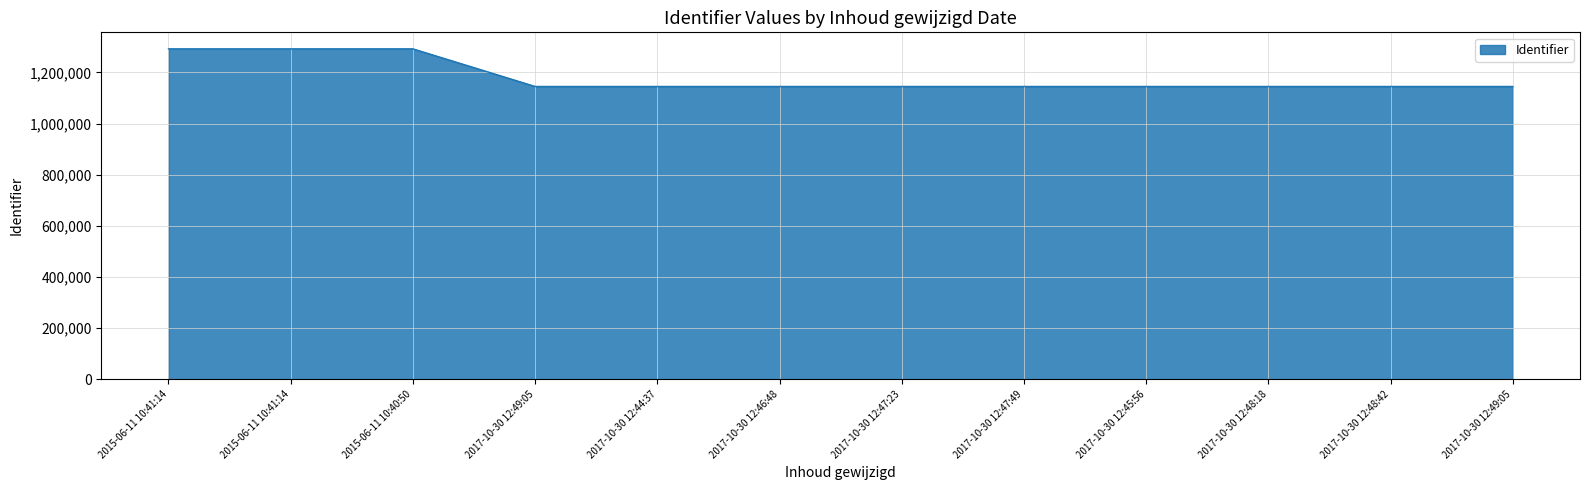

What is the value of the 1st point from the left?

1291965